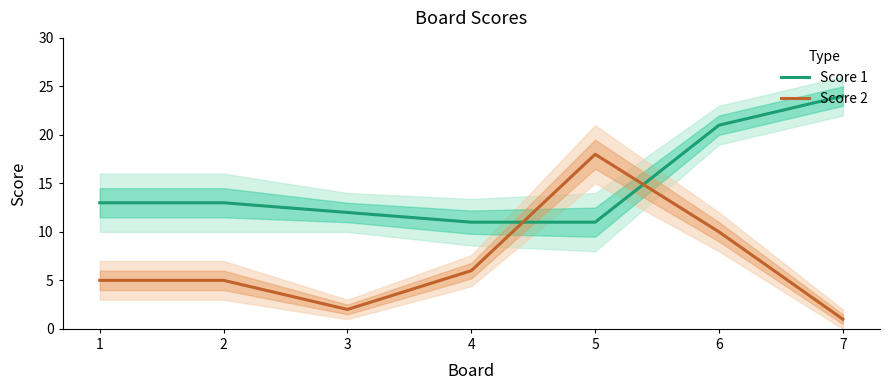

At how many categories does at least one series exceed 1?

7